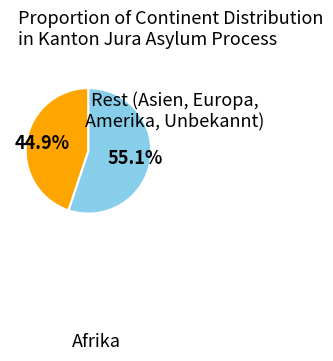

Does any single category account for the majority?

Yes